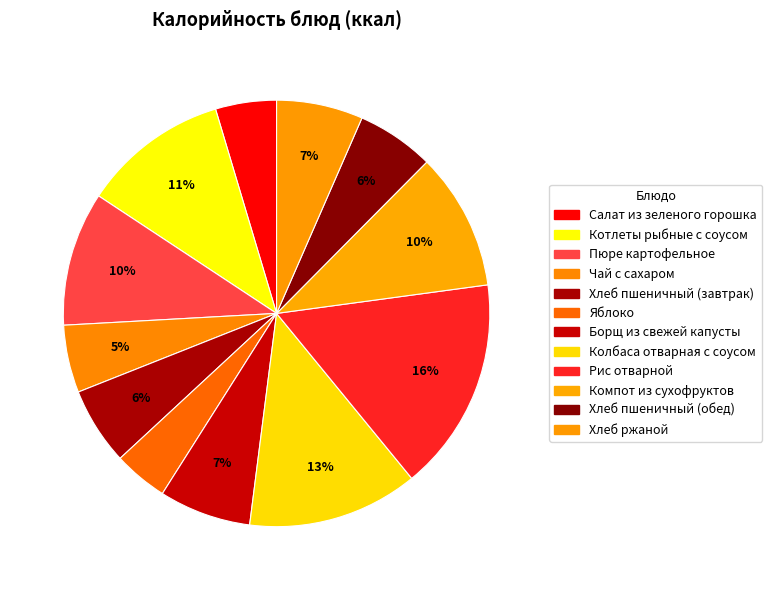

To the nearest percent, what is the difference between the largest and smallest slice percentages?

12%